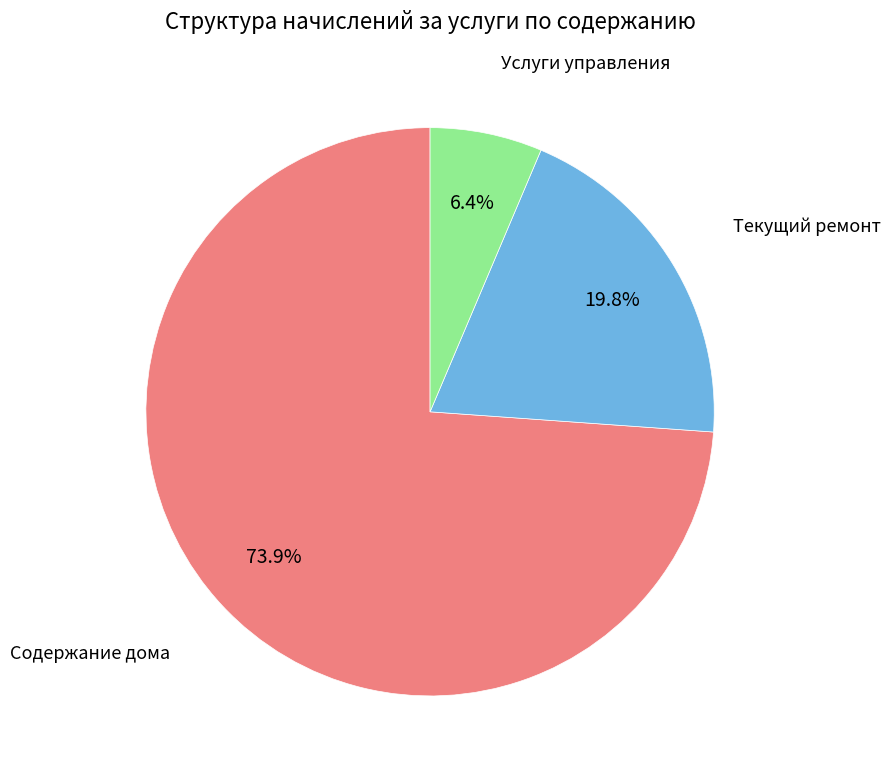

Does any single category account for the majority?

Yes